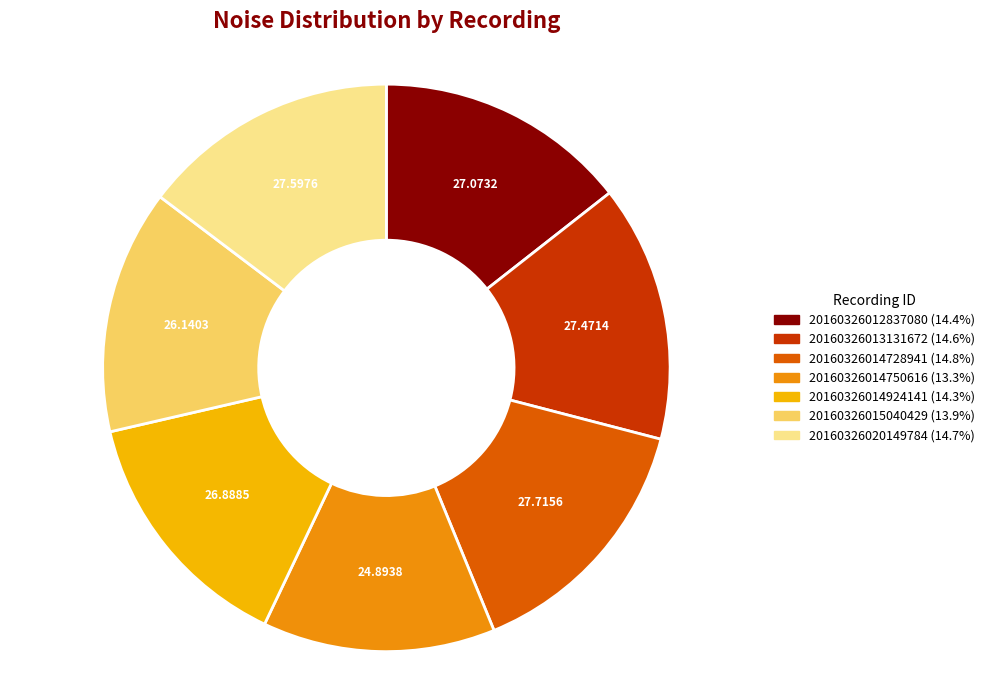

Is there a majority slice in this chart?

No